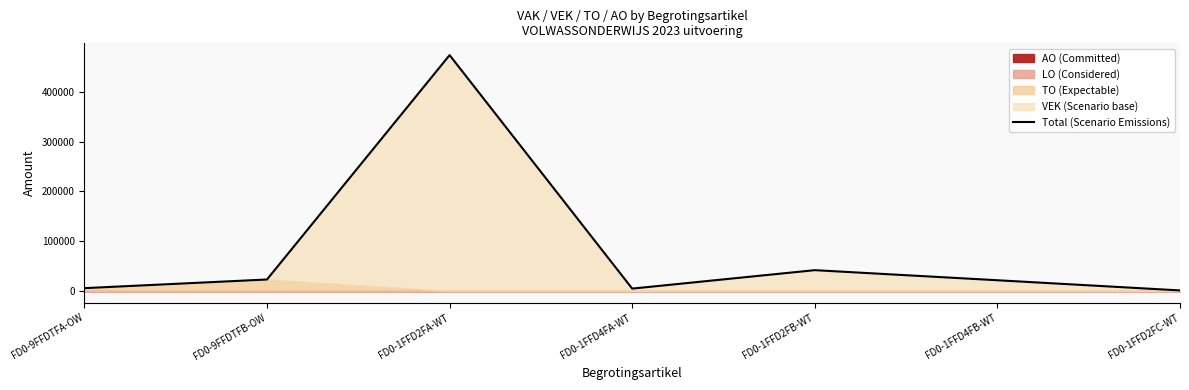

Does the chart have visible grid lines?

No